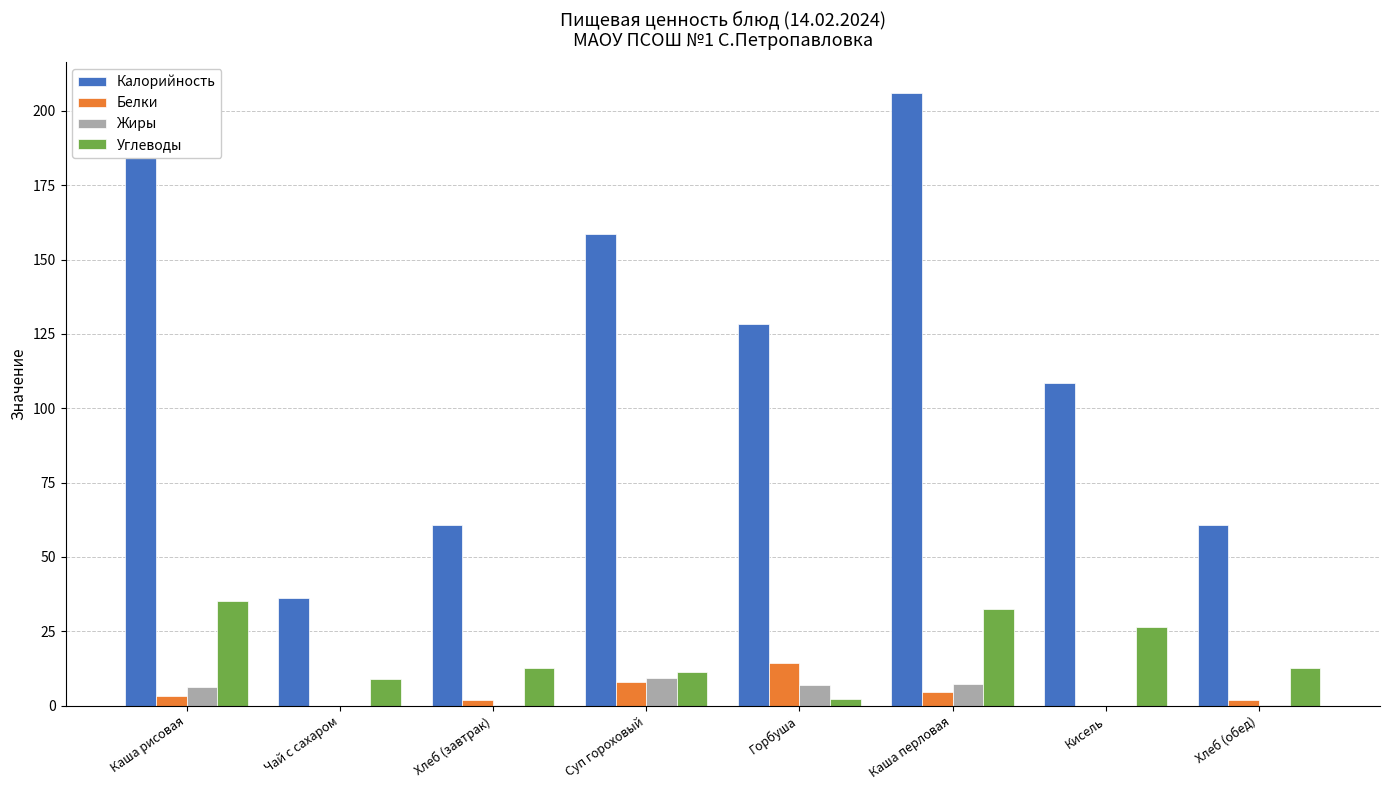

What are all the series names shown in the legend?

Калорийность, Белки, Жиры, Углеводы